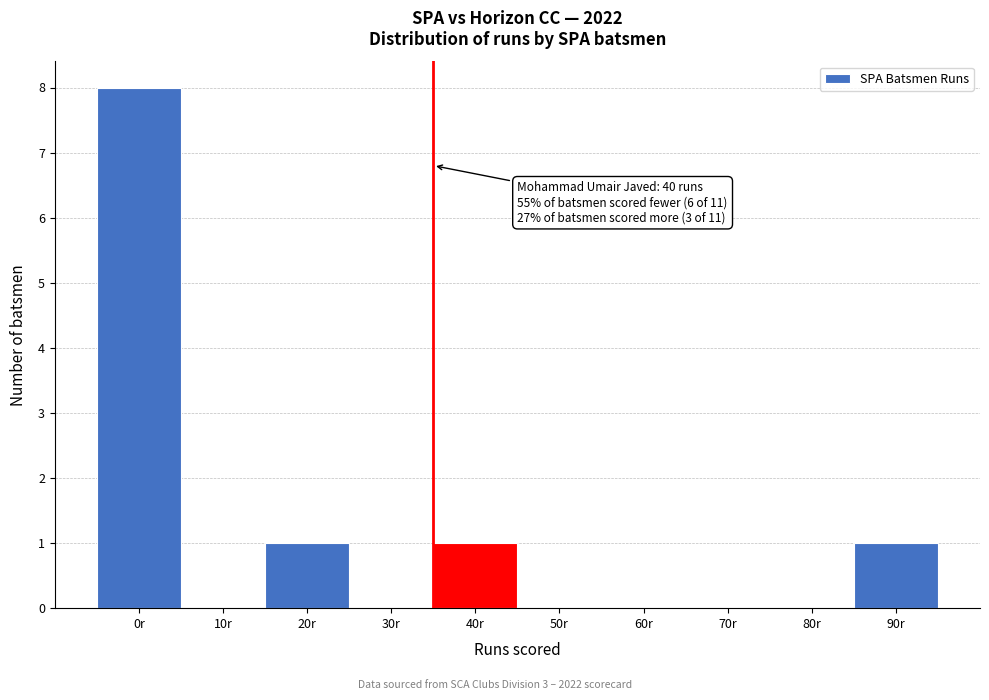

Reading right to left, list all the values displayed in this chart.

90r=1	80r=0	70r=0	60r=0	50r=0	40r=1	30r=0	20r=1	10r=0	0r=8